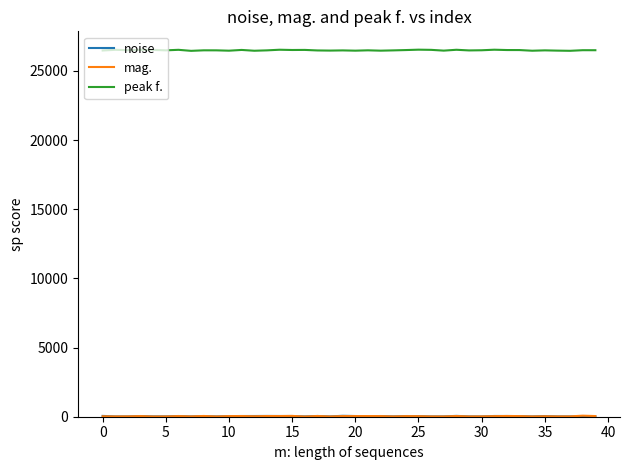

What is the maximum value for peak f.?

26541.5